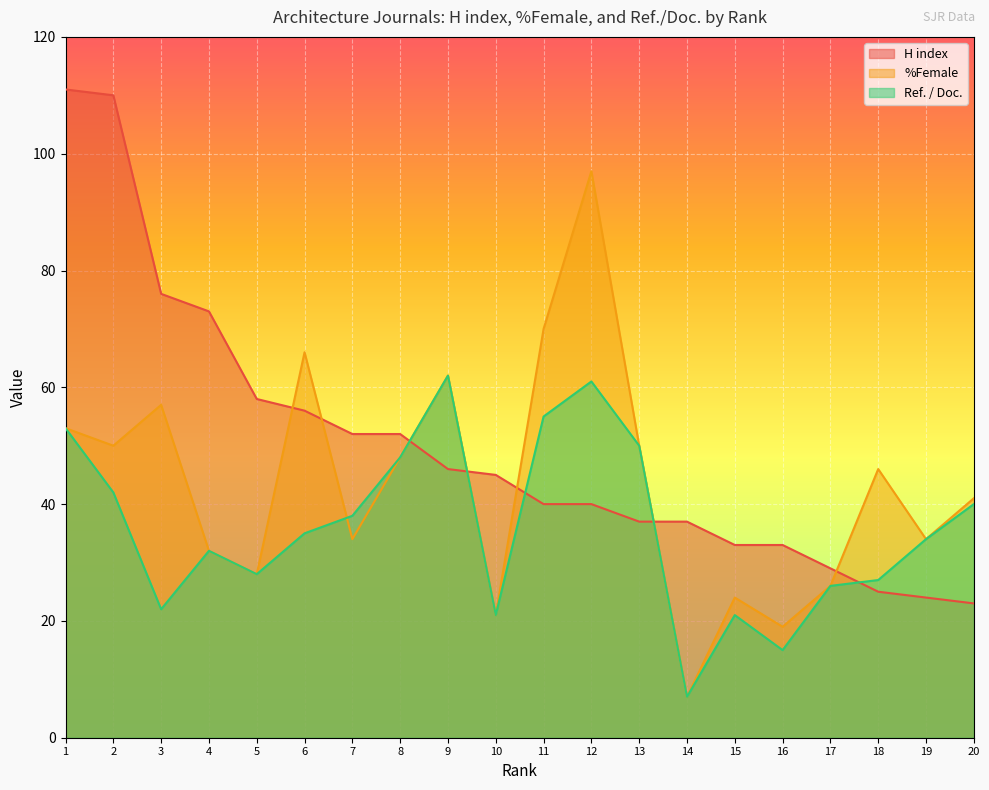

Rank the series at 3 from lowest to highest value.

Ref. / Doc., %Female, H index